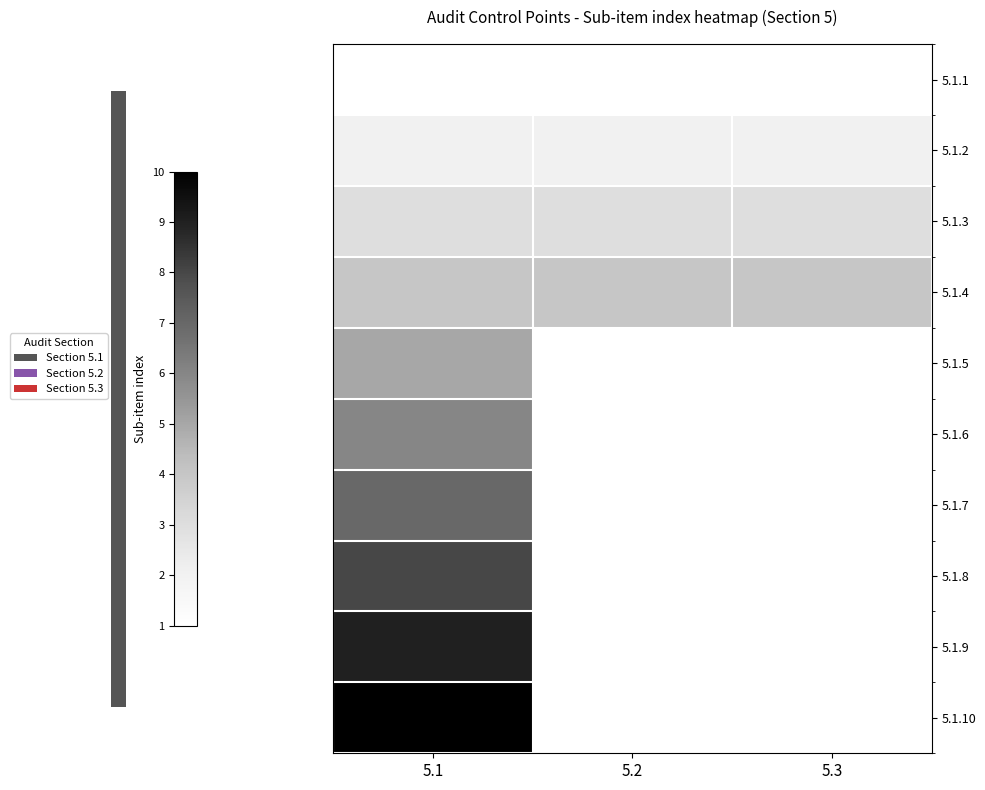

Which category has the lowest value across all series?

5.1